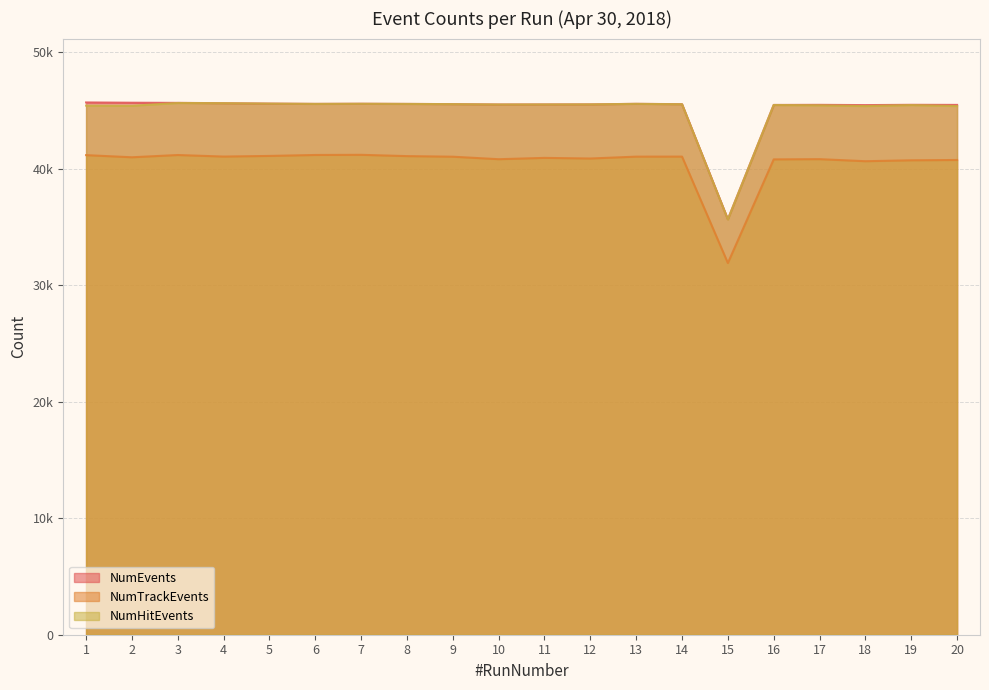

What is the difference between the highest and lowest values at 6?

4386